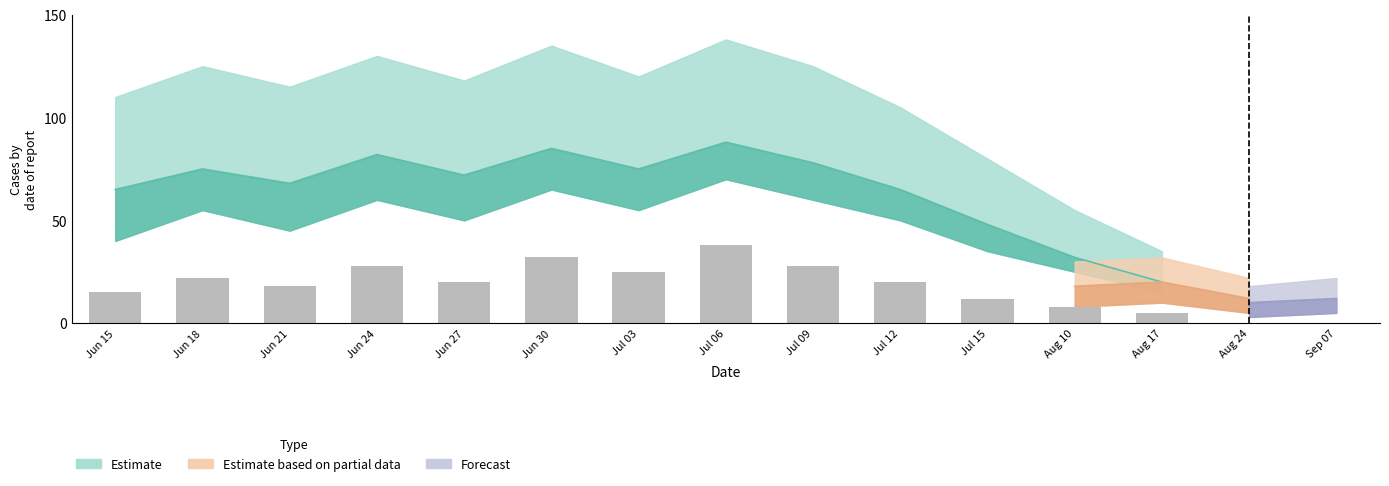

What is the sum of the values at Jun 30 and Aug 17?

37